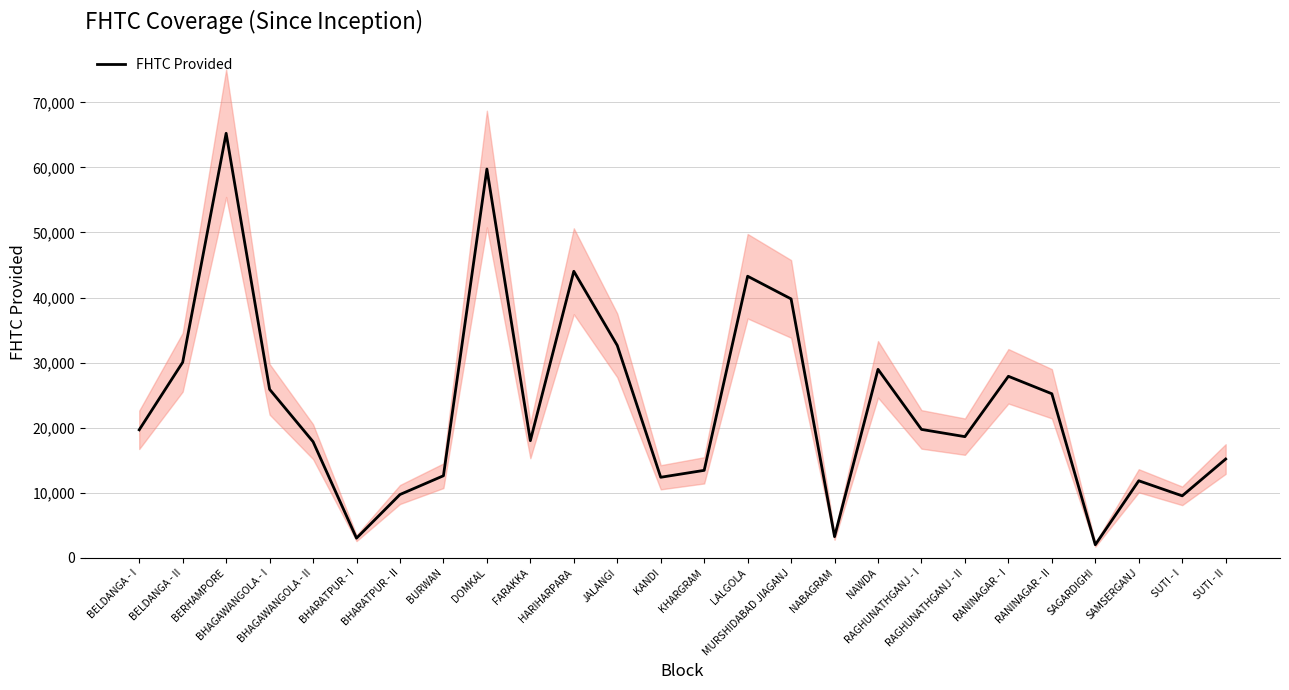

True or false: the data shows 17849 at BHAGAWANGOLA - II.

True